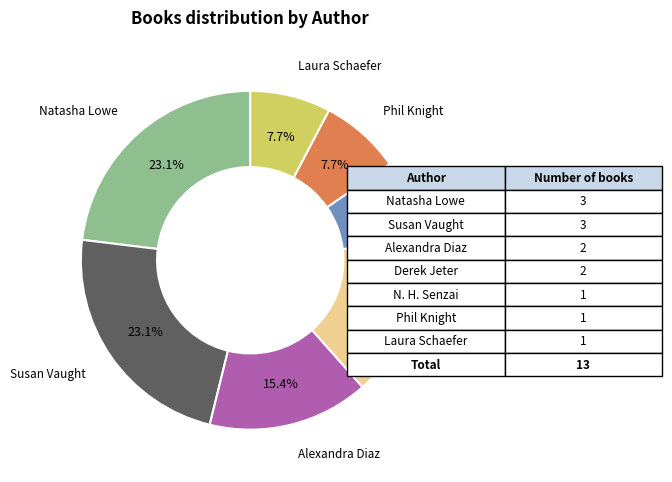

Does any single category account for the majority?

No